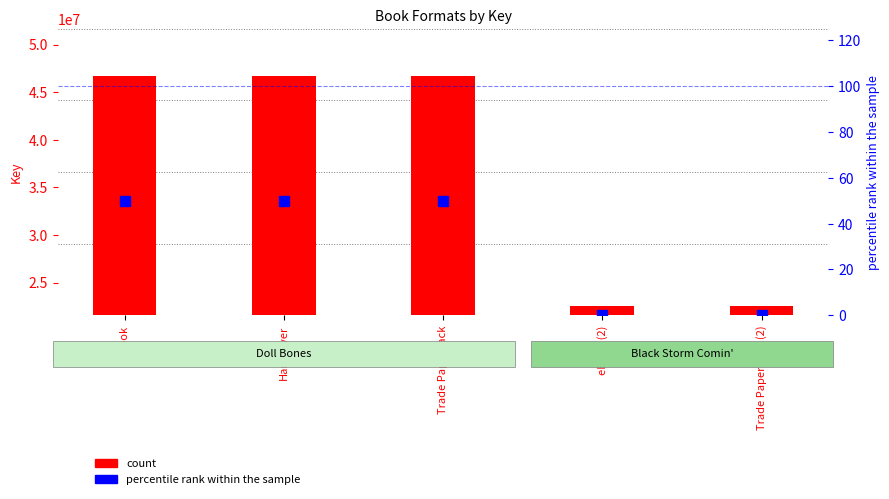

Is it true that the value at eBook (2) is -19?

False